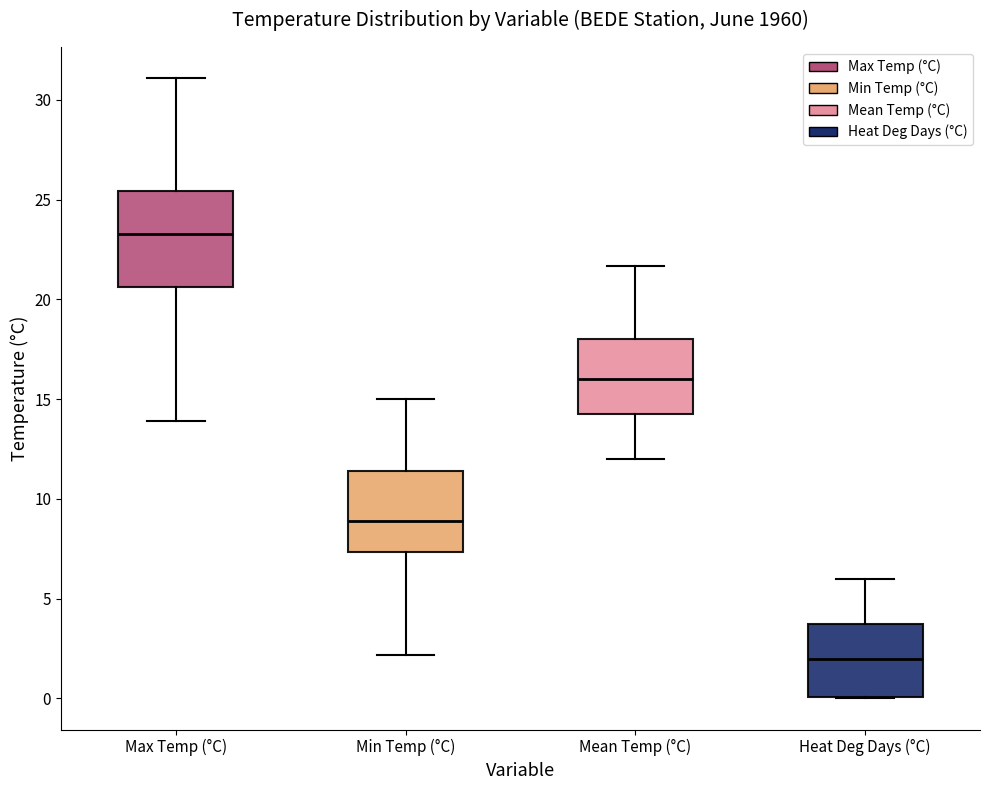

Which box's median line is the lowest?

Heat Deg Days (°C)